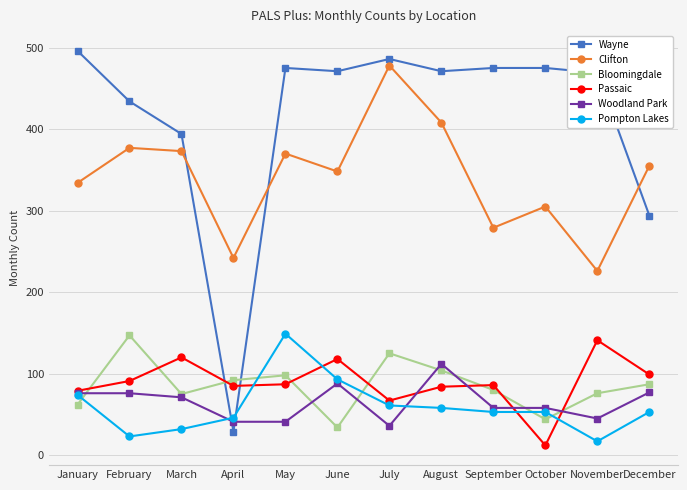

Is the value of Bloomingdale at September greater than the value of Clifton at June?

No